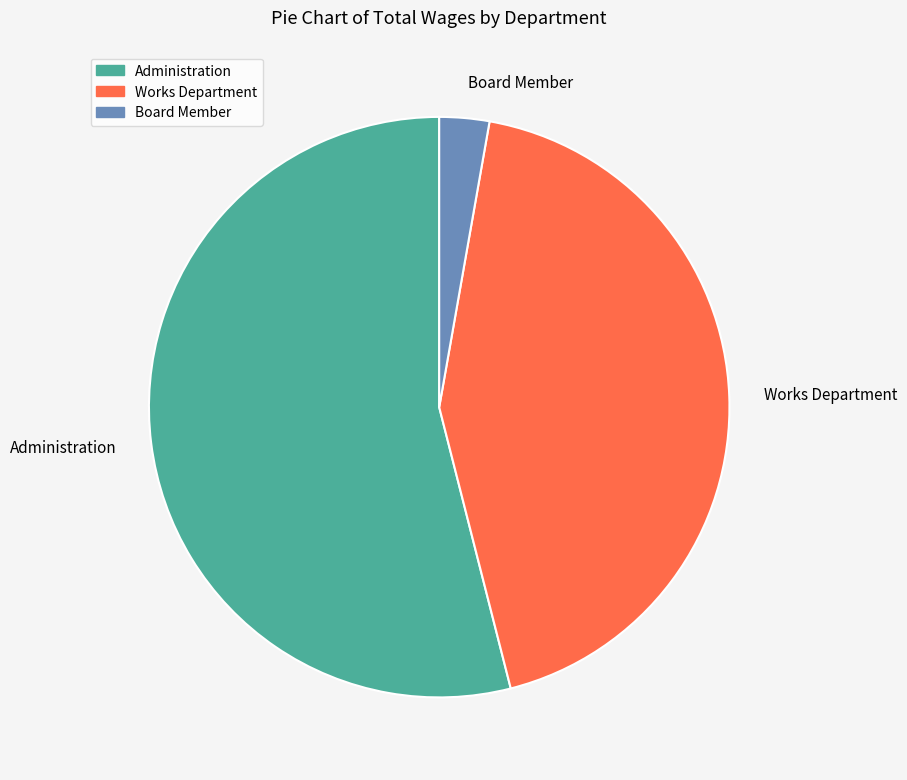

Do Works Department and Board Member together represent more than half of the pie?

No